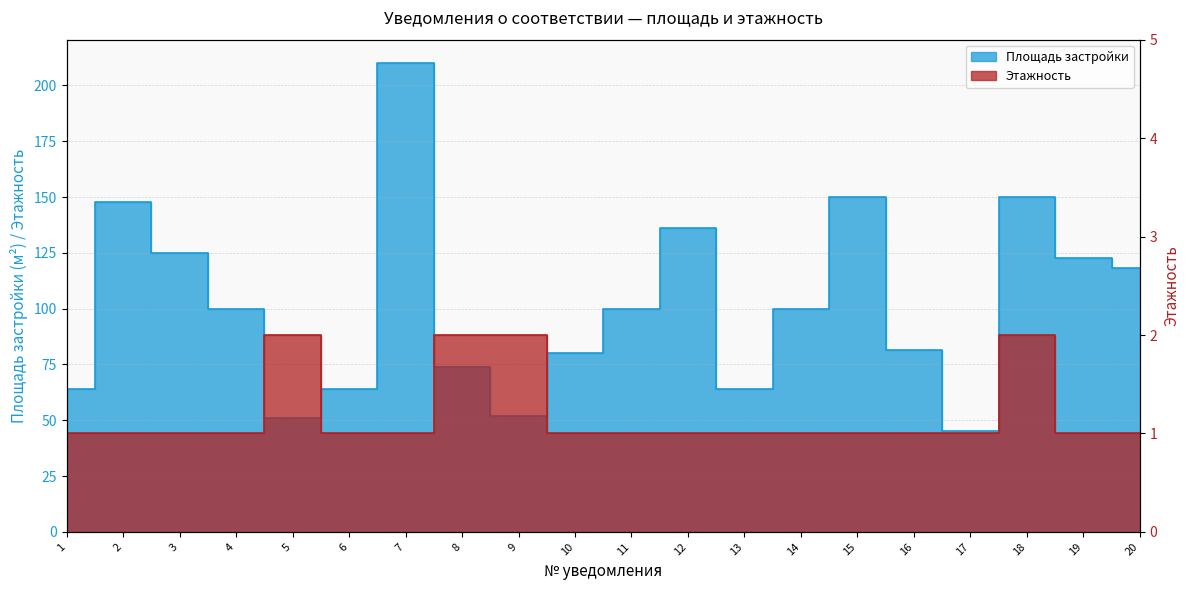

What is the value of the Этажность point at the 15th from the left?

1.0